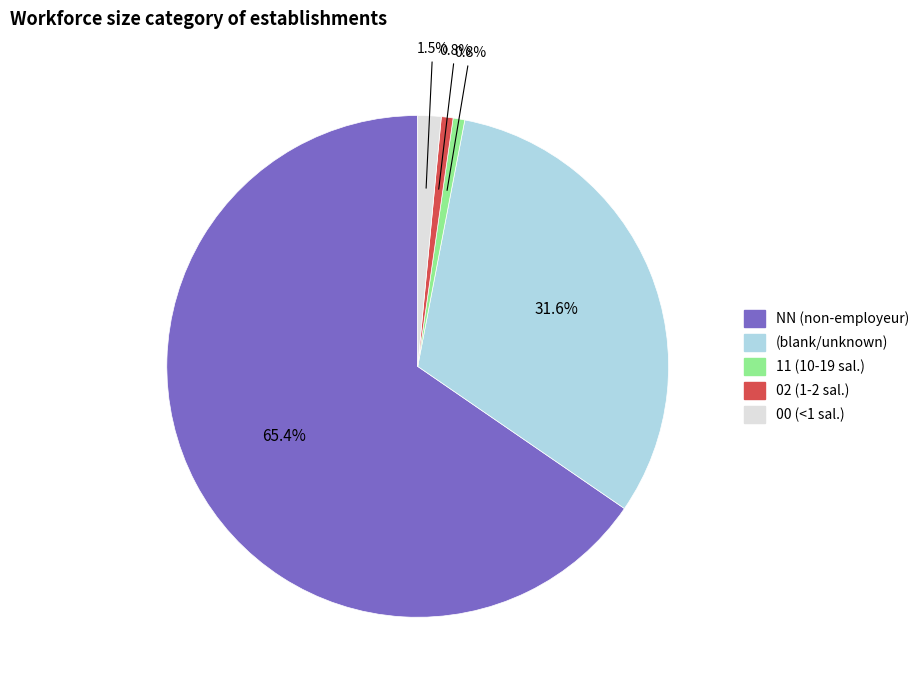

Is there any slice that represents more than half of the pie?

Yes